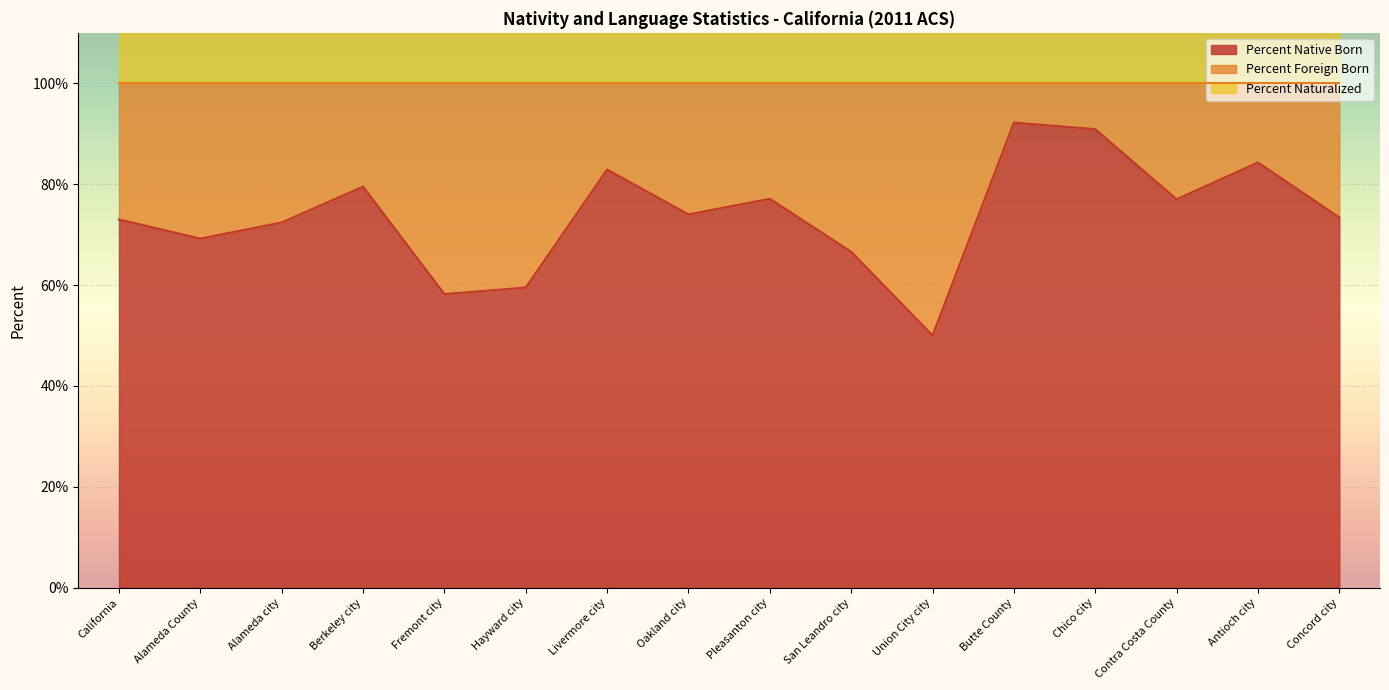

The value of Percent Native Born at Berkeley city is 35.9. True or false?

False